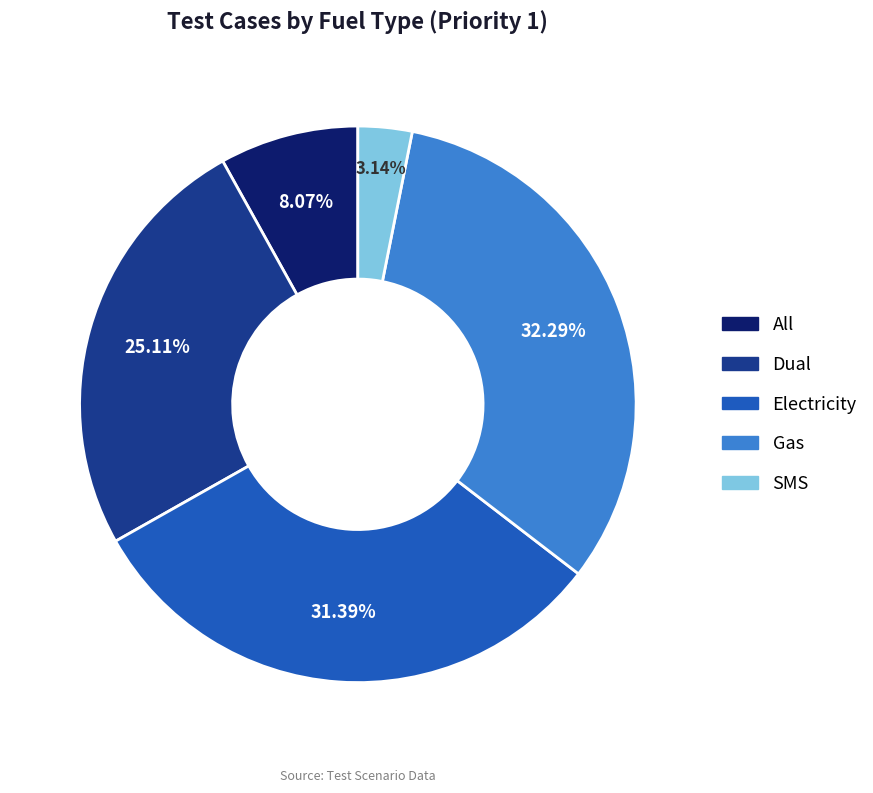

Which slice is the smallest?

SMS